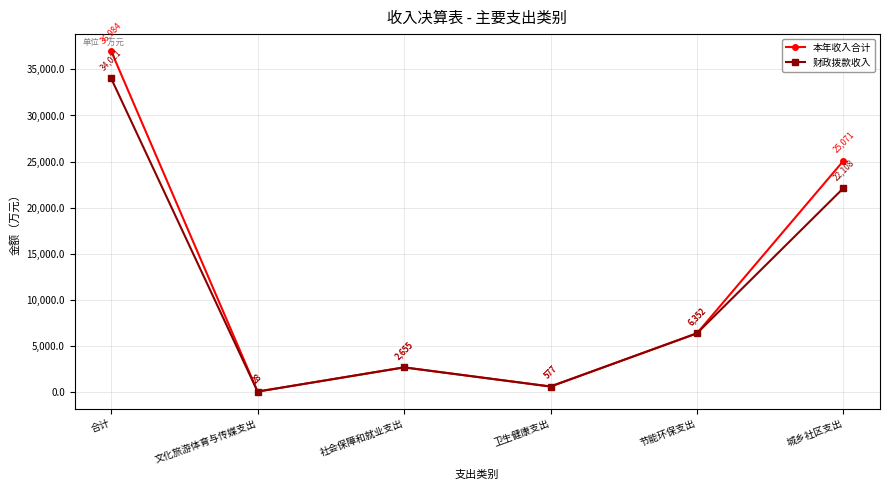

How many lines are shown in the chart?

2